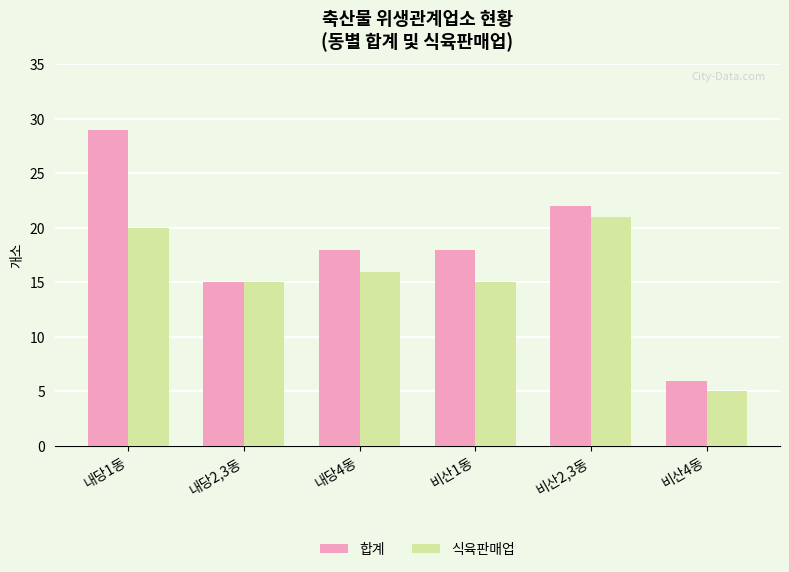

What is the label of the 3rd bar from the right?

비산1동